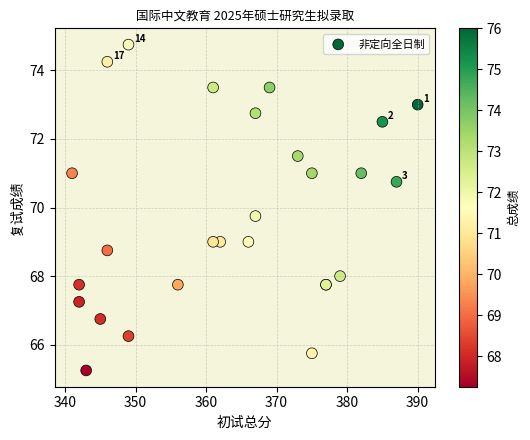

What Y value in the scatter plot is closest to 70?

69.8